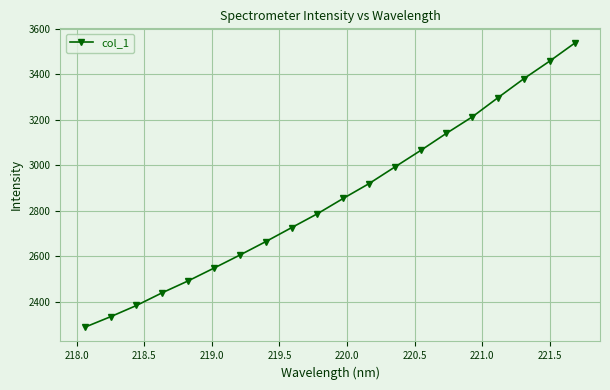

Reading left to right, list all the values displayed in this chart.

2287.5	2333.9	2383.2	2439.3	2491.3	2547.5	2604.7	2663.8	2725.1	2786.3	2853.7	2918.8	2991.9	3064.6	3140.1	3212.3	3297.1	3380.2	3457.5	3539.1